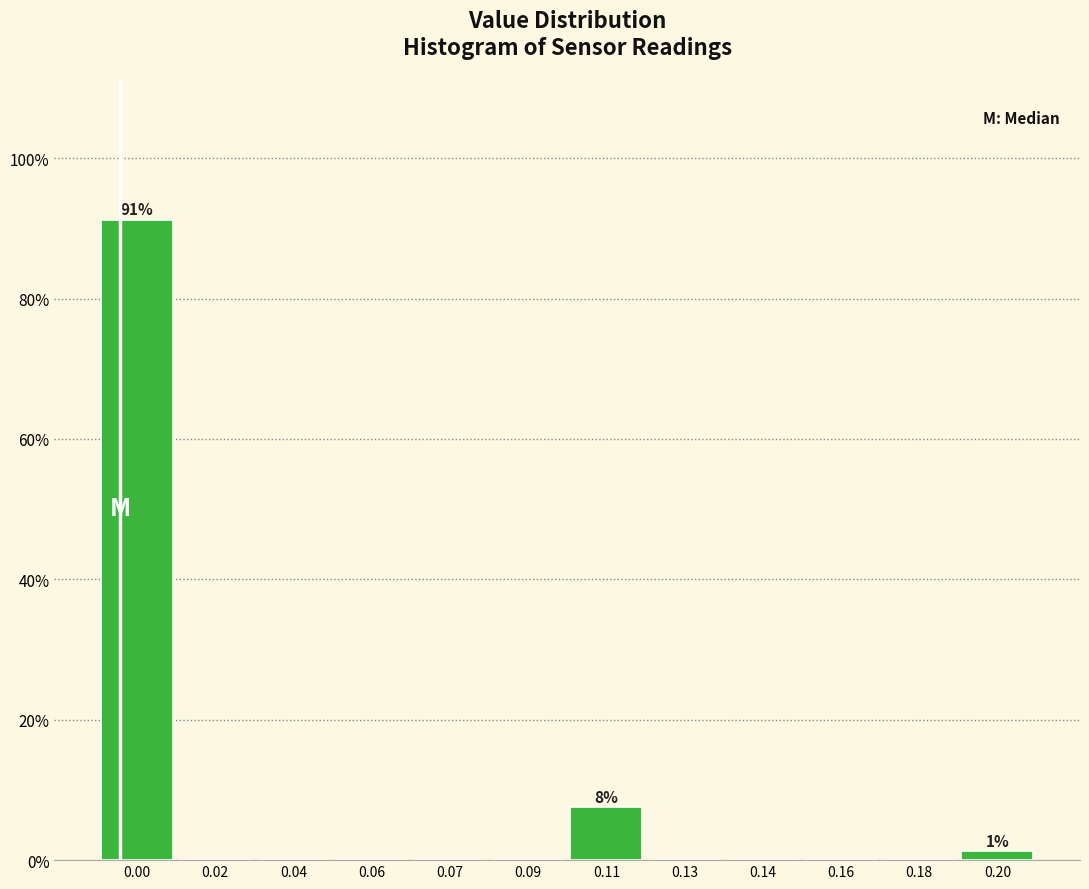

Is it true that the value at 0.00 is 62.6?

False